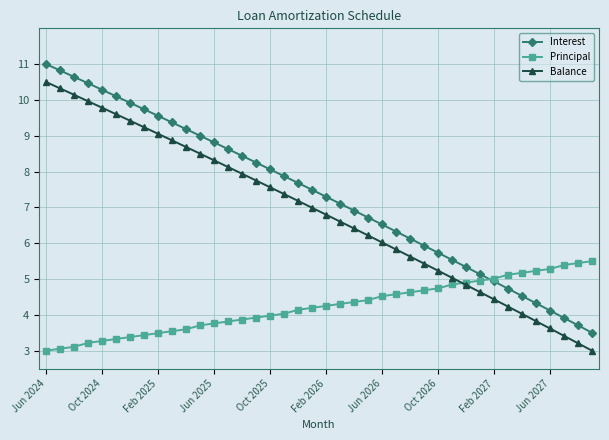

Which series has the largest total across all categories?

Interest